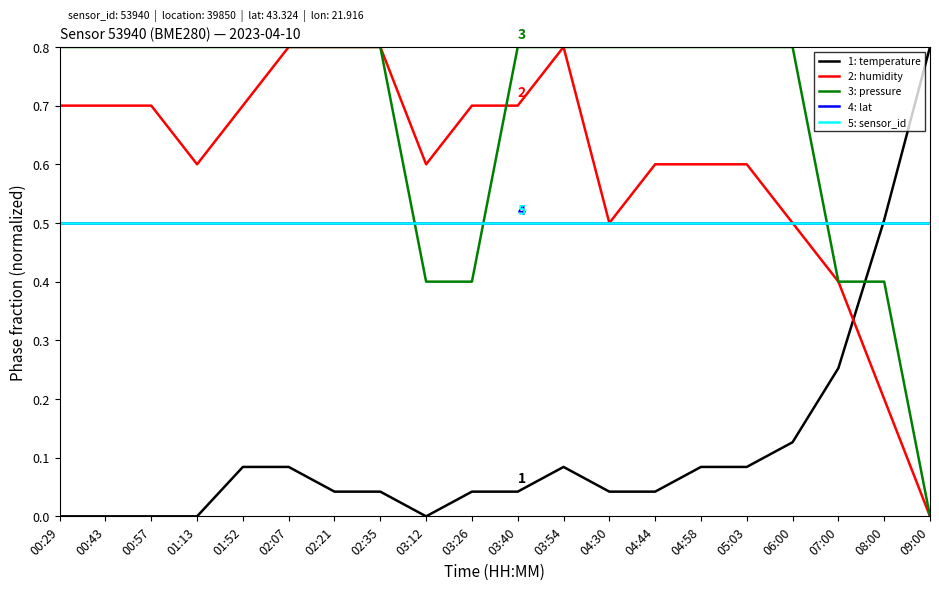

How many categories are shown in the chart?

20